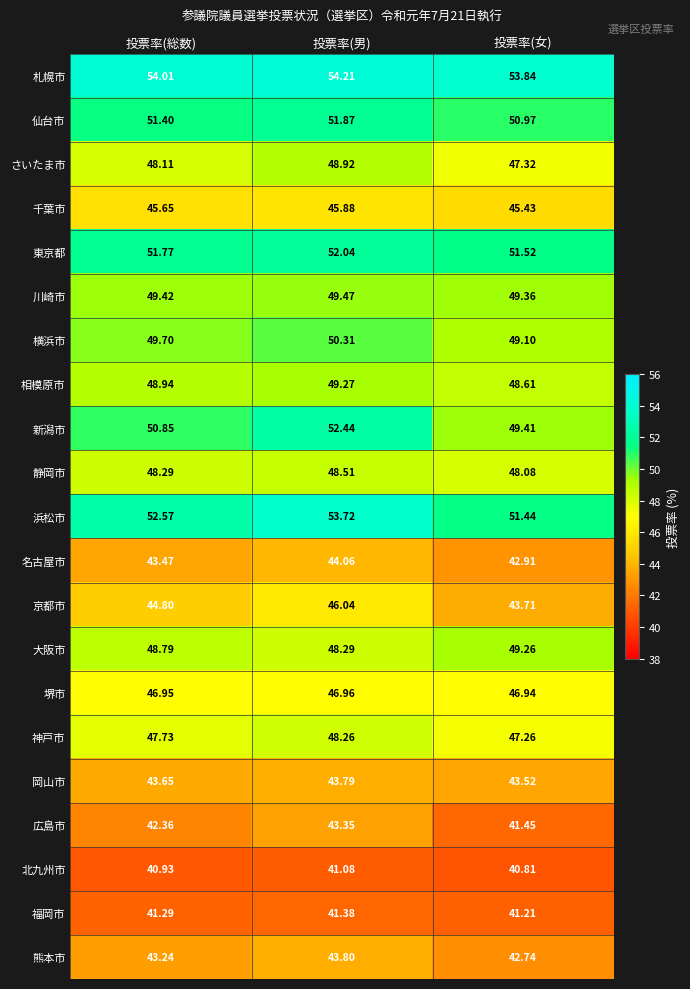

What is the minimum value shown in the chart?

40.8